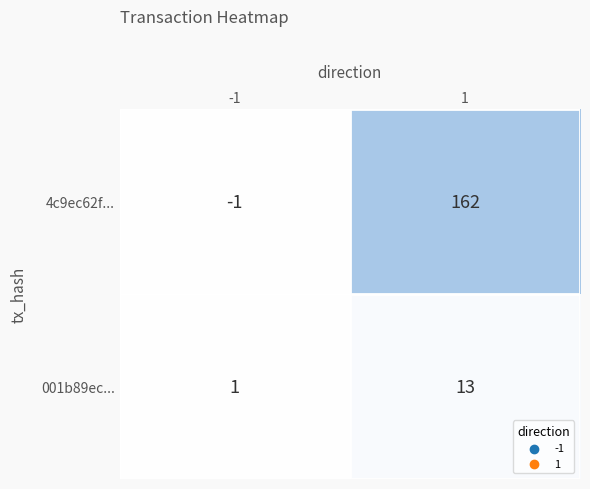

Between -1 and 1, which series saw the biggest shift?

4c9ec62f...